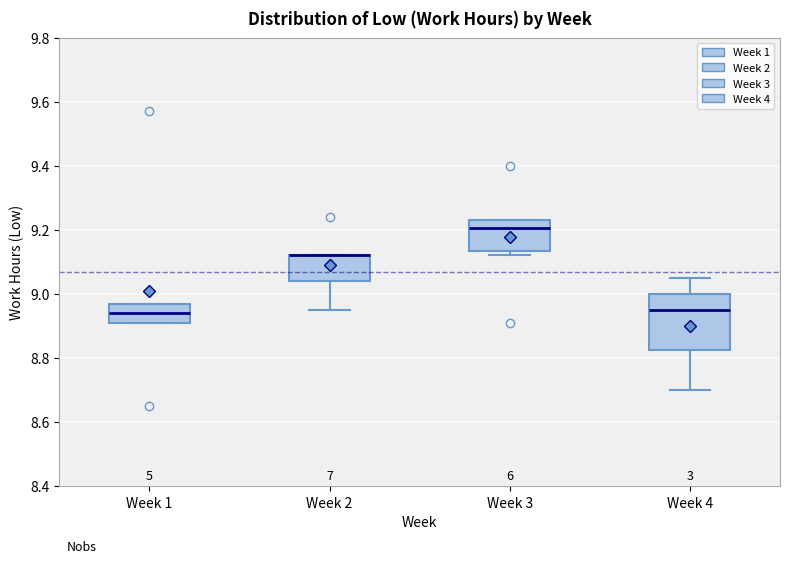

Comparing the boxes themselves (not the whiskers), which one is the tallest?

Week 4